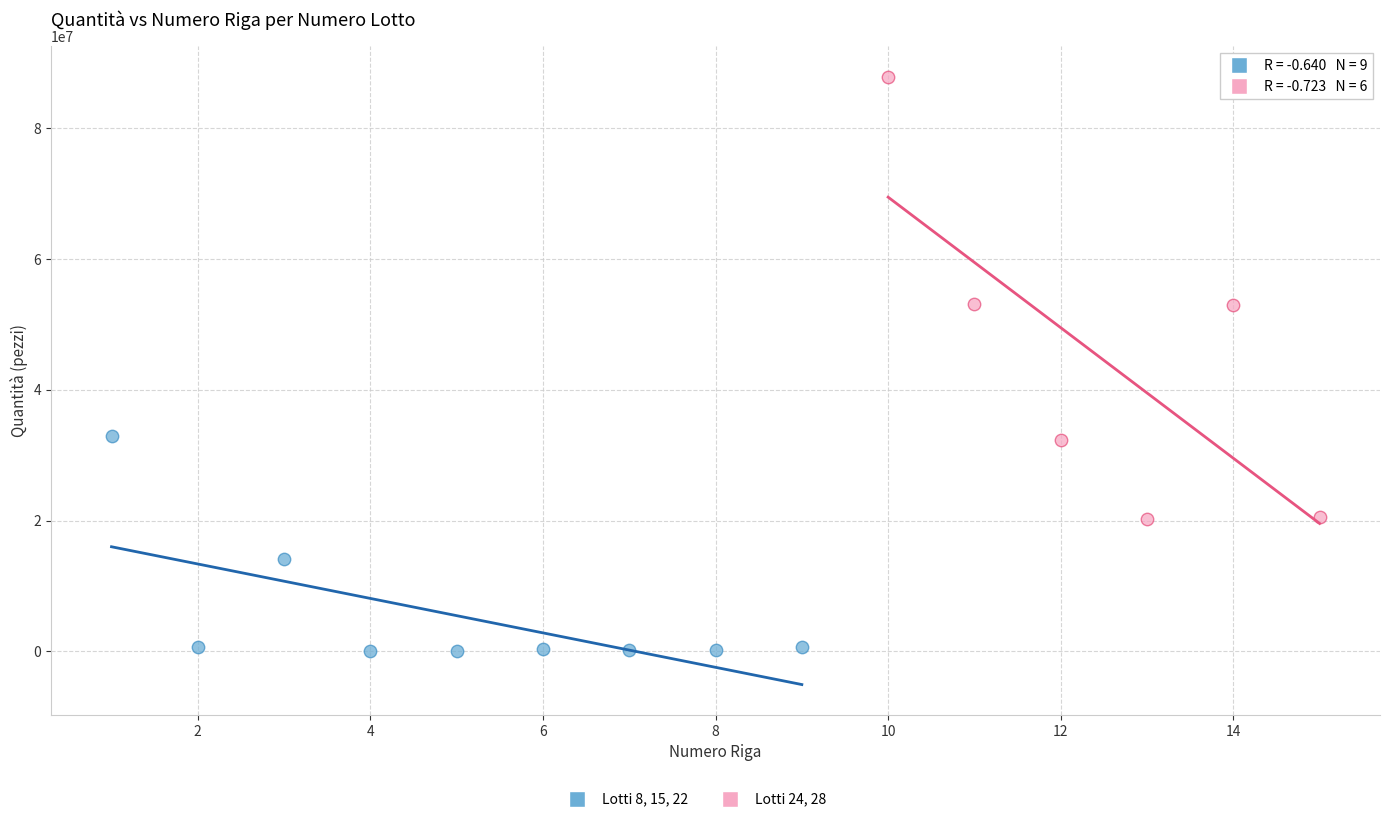

Which series has the largest Y range (max minus min)?

Lotti 24, 28